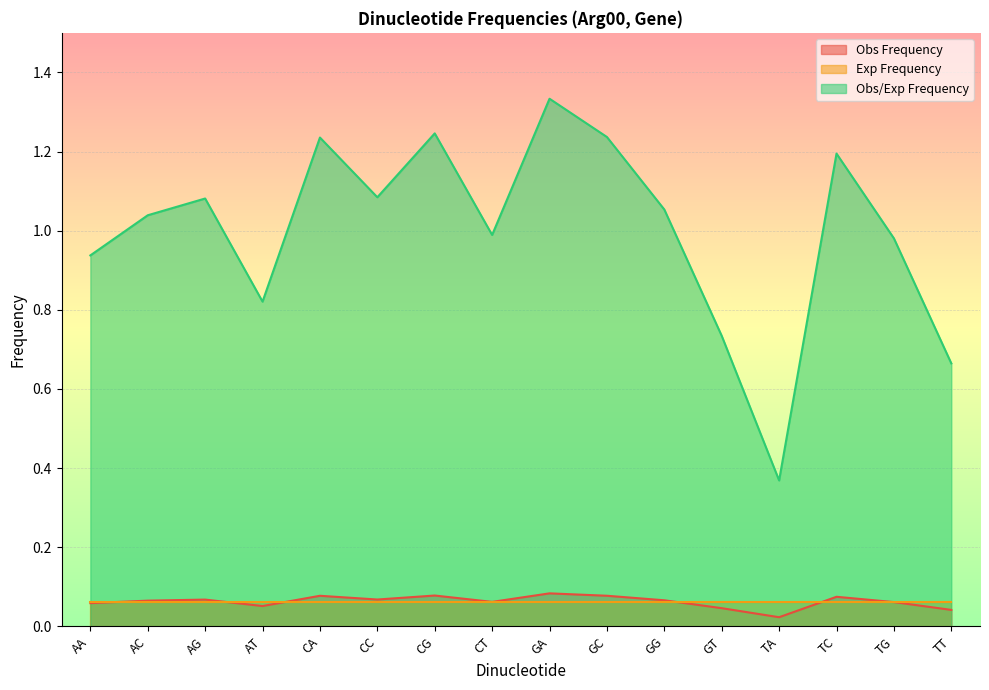

Does the chart display data point markers on the line(s)?

No